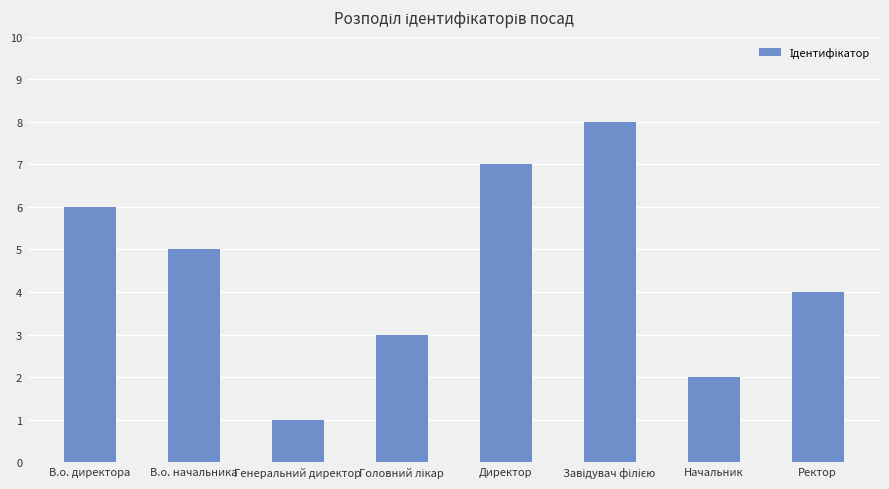

Count the number of categories in the chart.

8